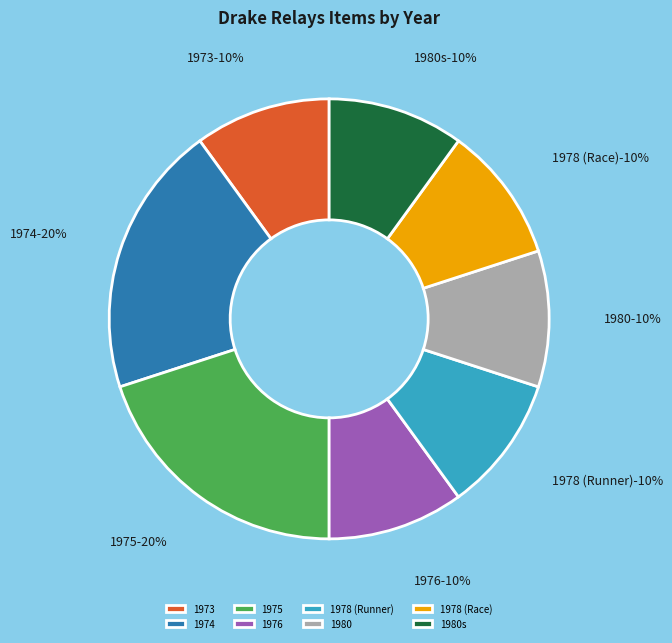

Is it true that 1973 is 1% of the pie?

False